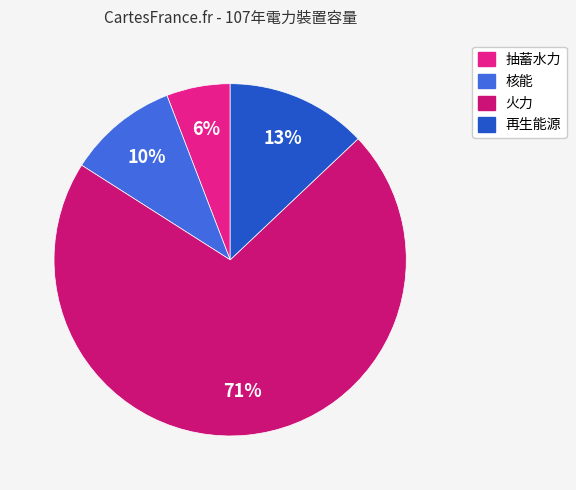

Is it true that 再生能源 is 13% of the pie?

True